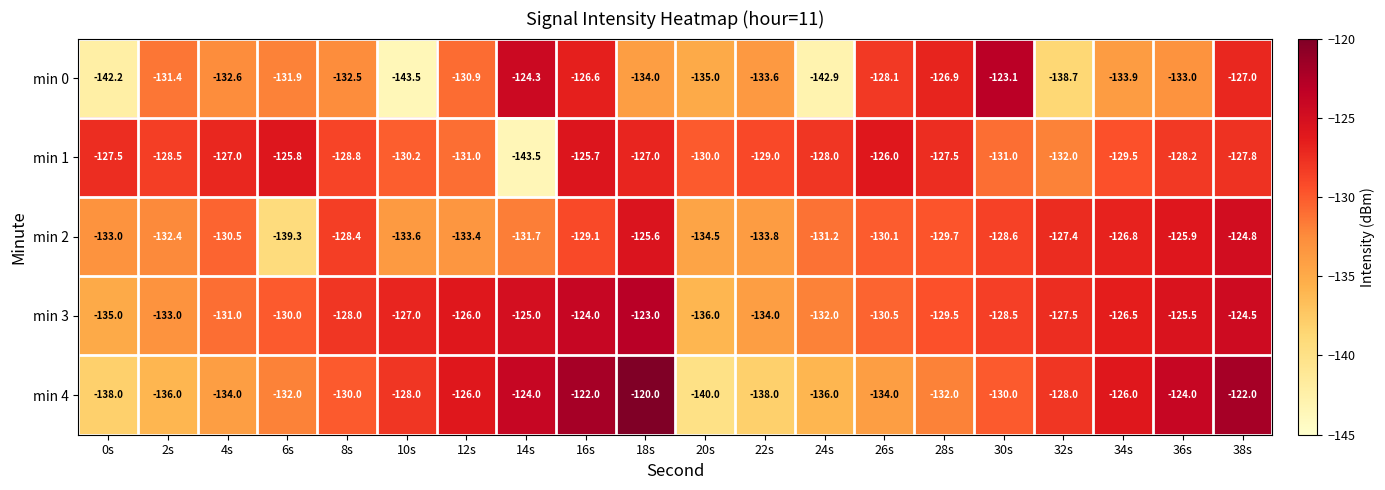

At which label is min 2 closest to -132?

14s